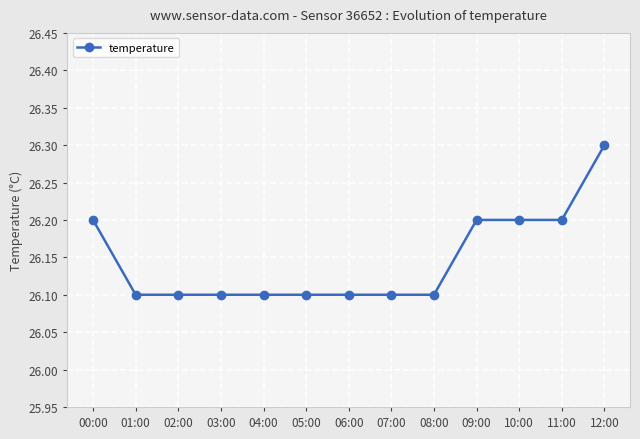

What is the greatest value displayed?

26.3